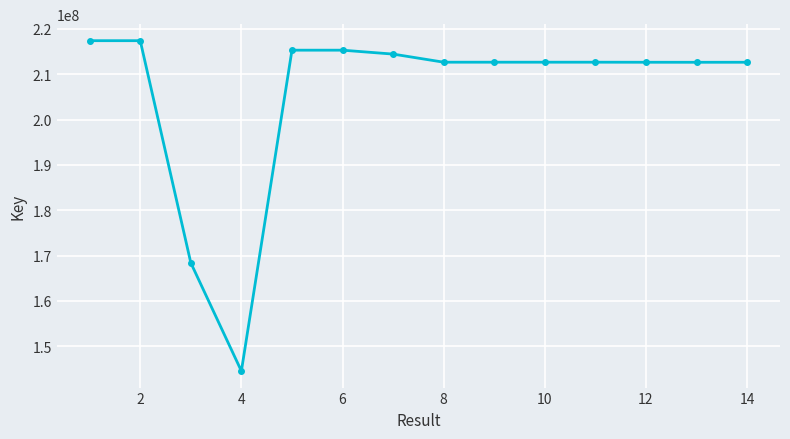

What is the difference between the maximum and second lowest values?

48994265